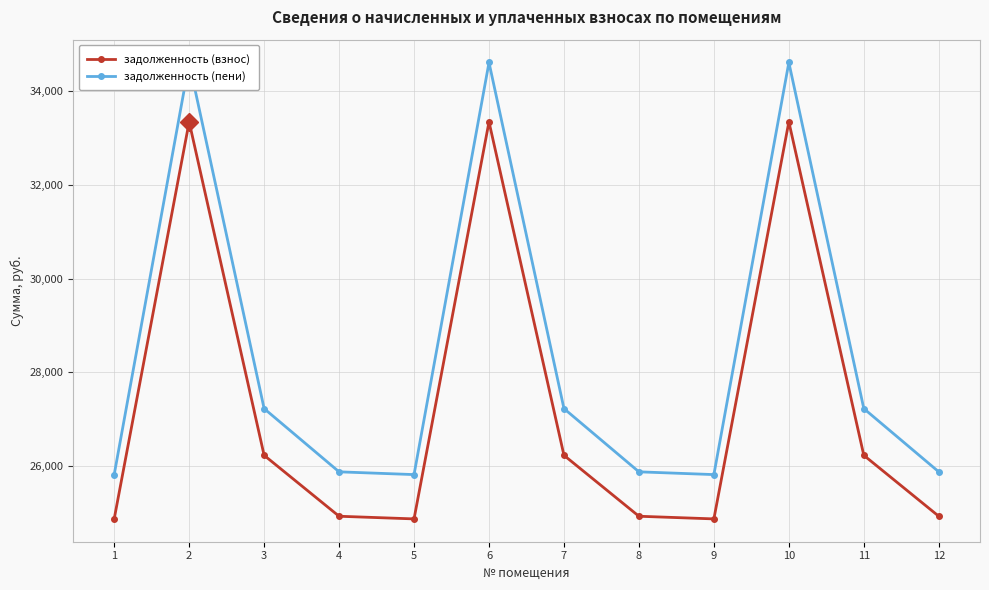

True or false: задолженность (пени) and задолженность (взнос) intersect in this chart.

False